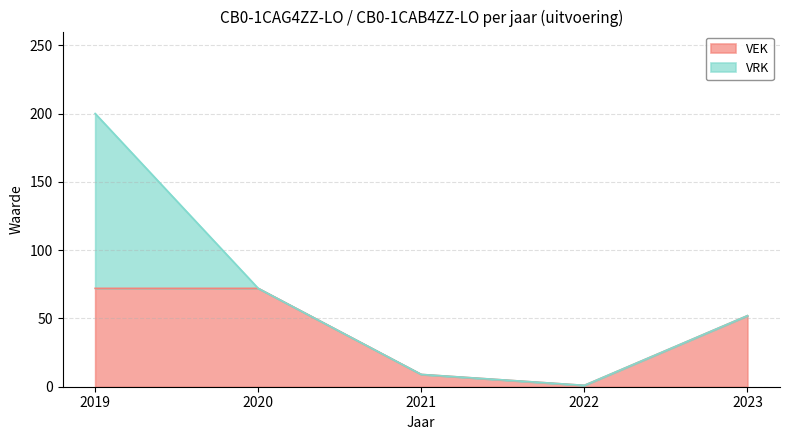

What is the difference between the second highest and minimum values in the VEK series?

71